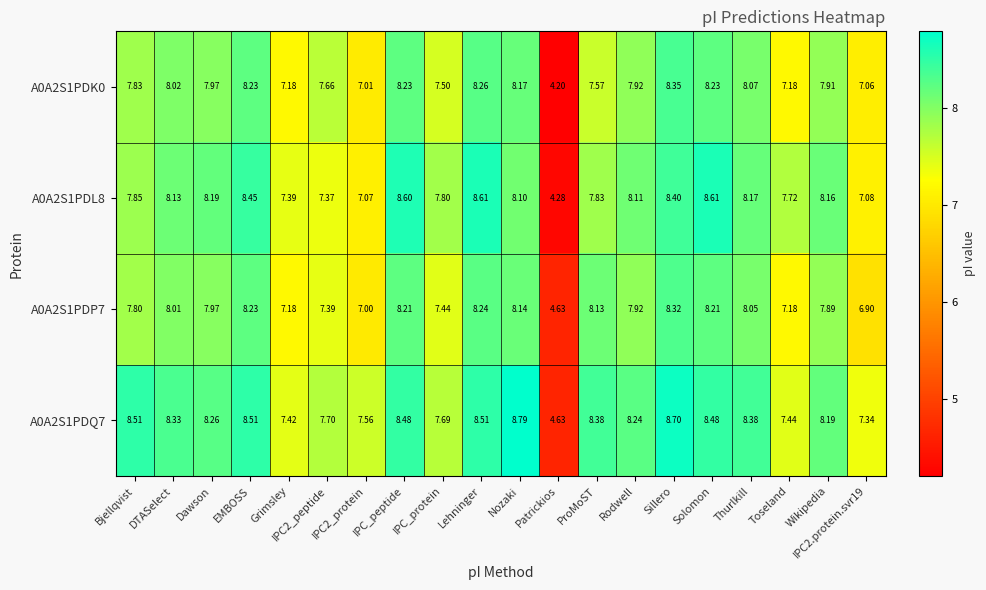

How many data points does each series have?

20